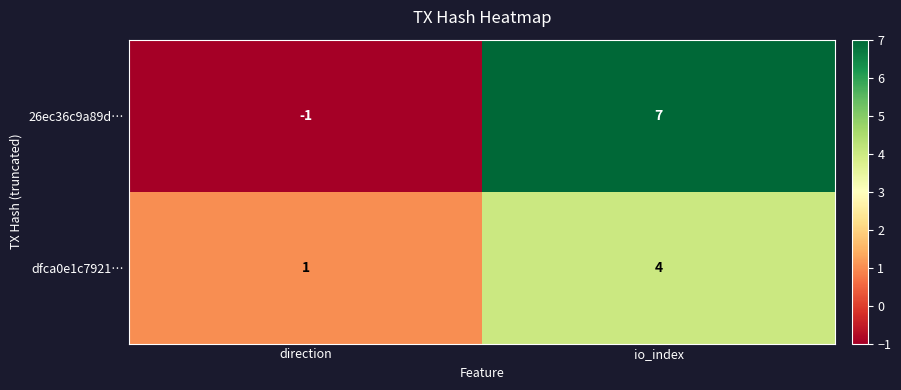

Rank the series by their average value, from highest to lowest.

26ec36c9a89d…, dfca0e1c7921…